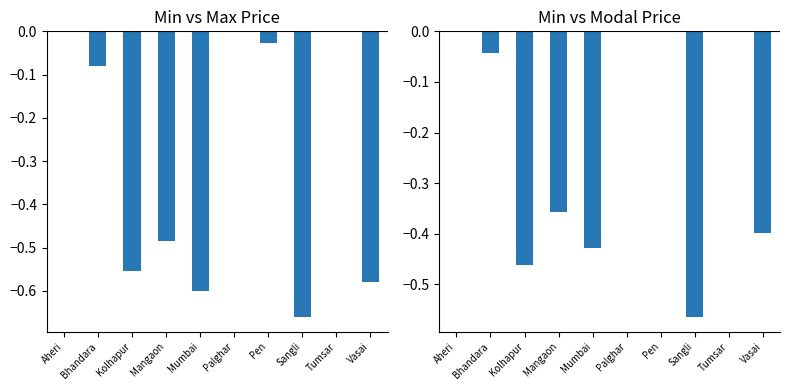

What are all the series names shown in the legend?

Maximum Price, Modal Price